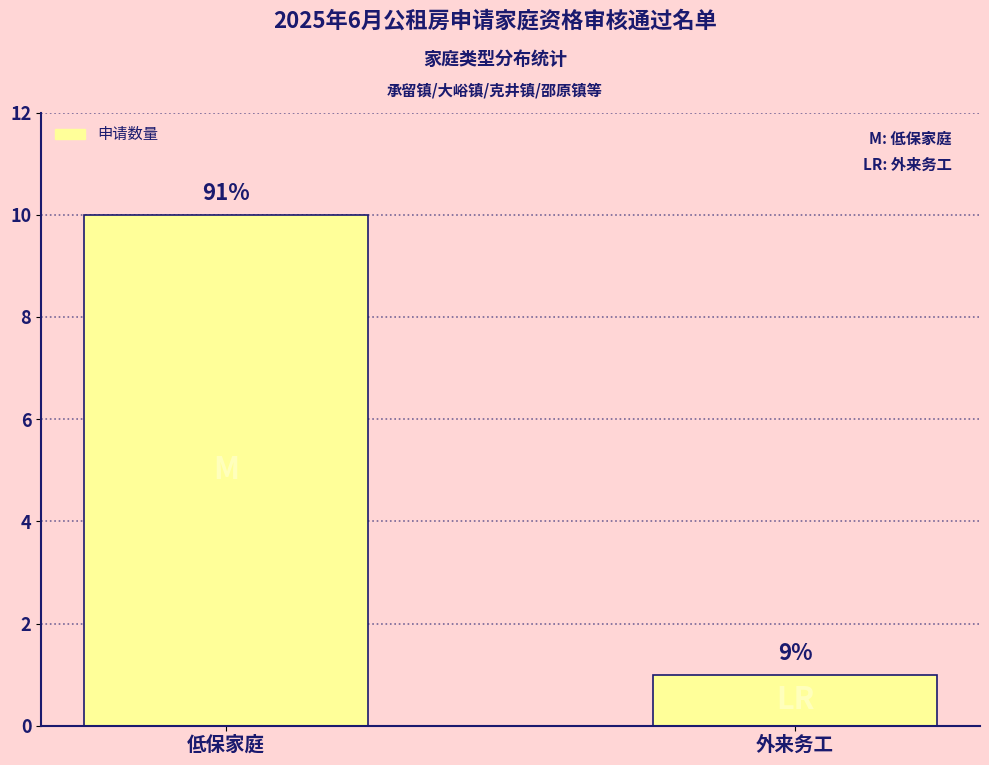

What is the average value?

6